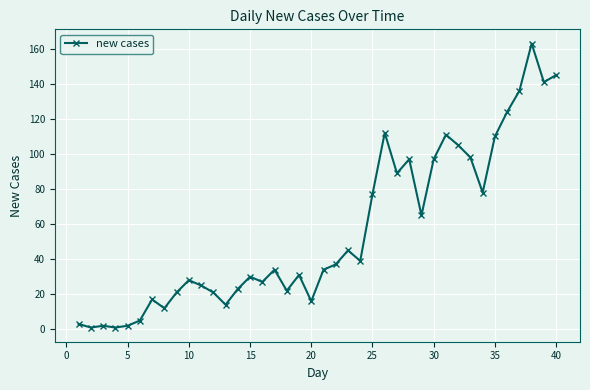

True or false: the data has more than 1 interior local peaks.

True